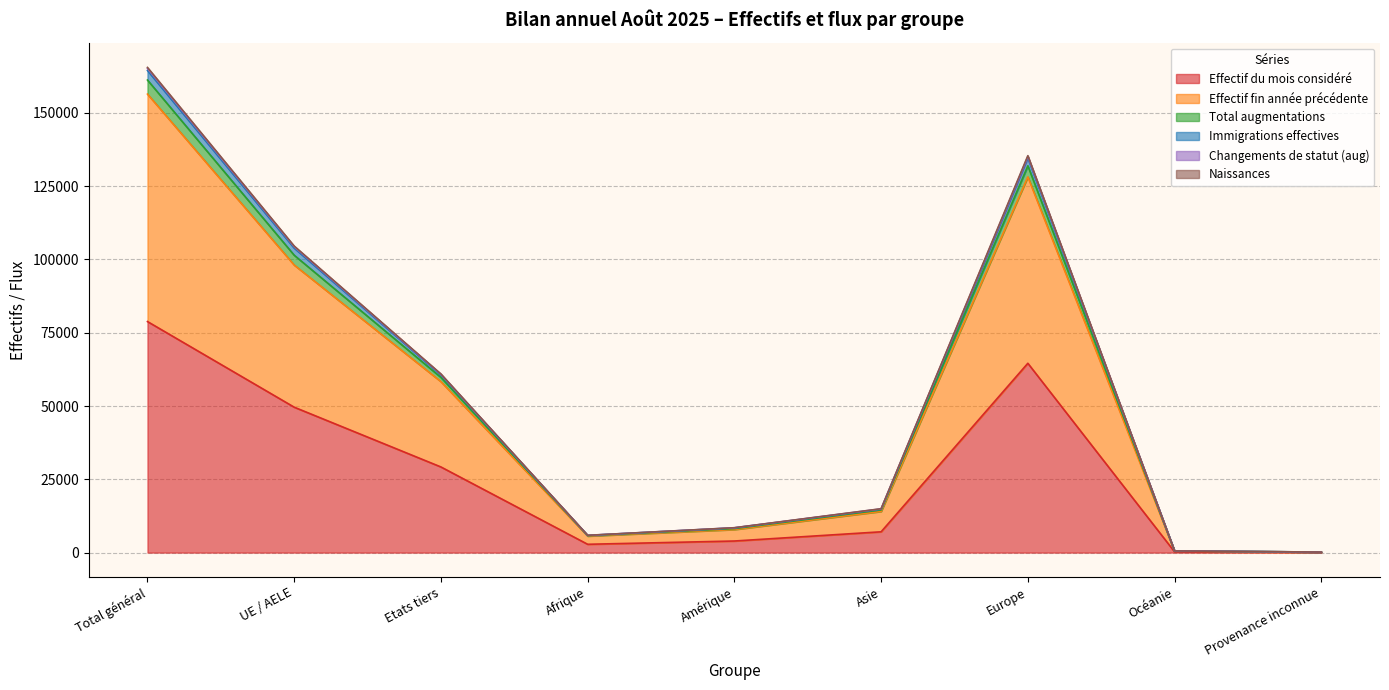

At how many categories does at least one series exceed 87958?

3